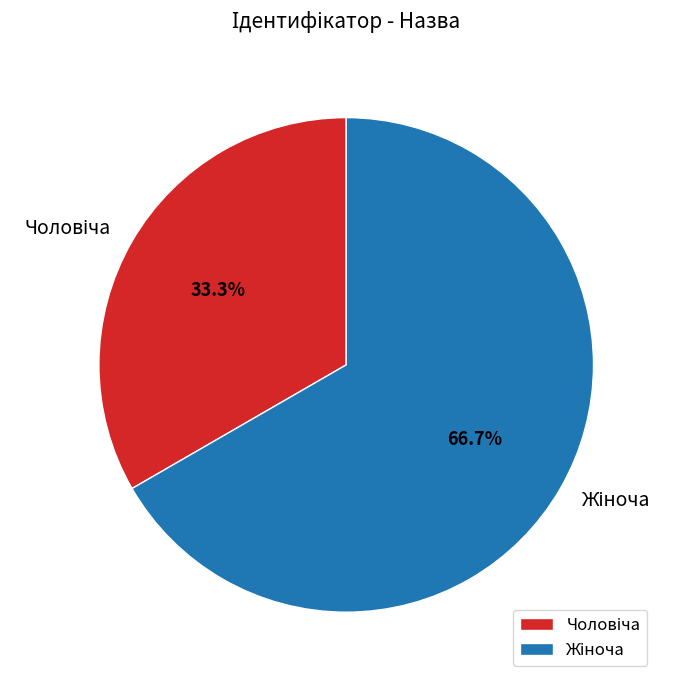

Is there a majority slice in this chart?

Yes